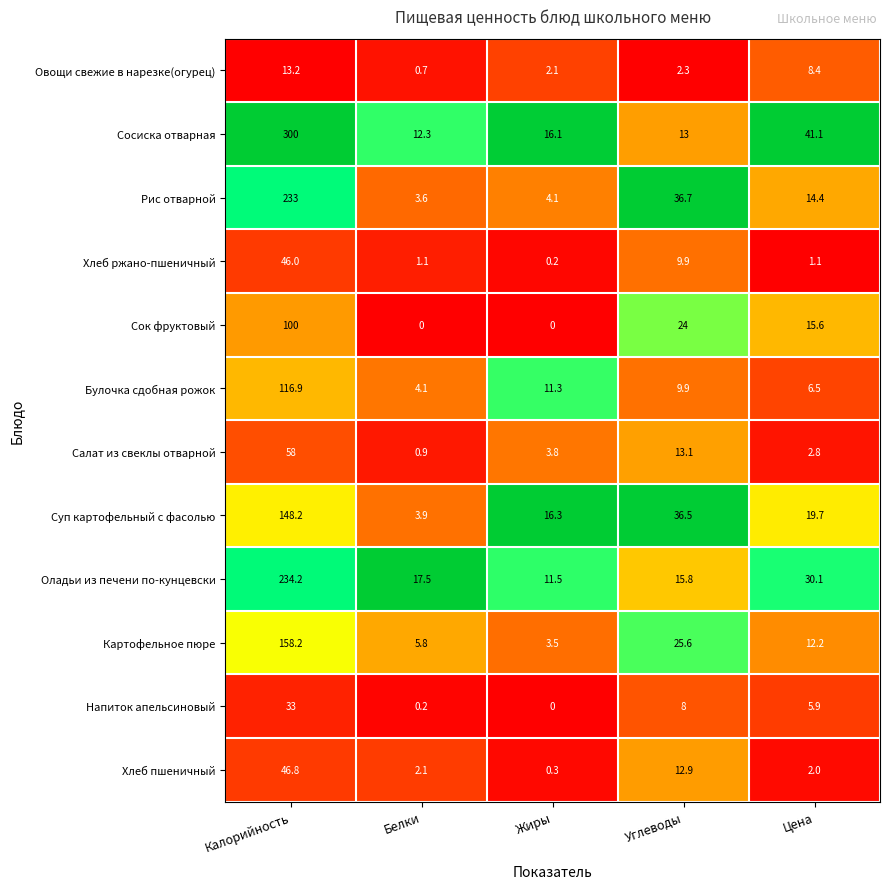

List the series in order of their peak value, lowest first.

Овощи свежие в нарезке(огурец), Напиток апельсиновый, Хлеб ржано-пшеничный, Хлеб пшеничный, Салат из свеклы отварной, Сок фруктовый, Булочка сдобная рожок, Суп картофельный с фасолью, Картофельное пюре, Рис отварной, Оладьи из печени по-кунцевски, Сосиска отварная